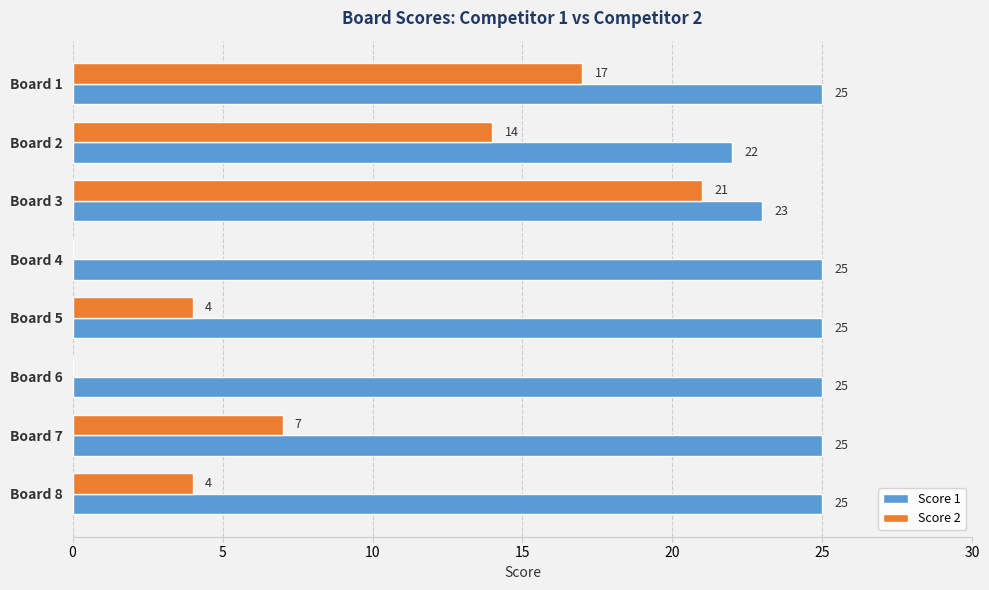

What are all the series names shown in the legend?

Score 1, Score 2